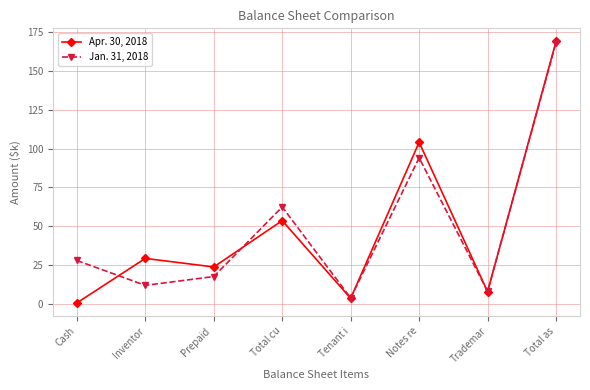

What is the total value across all series at Total cu?

116.0